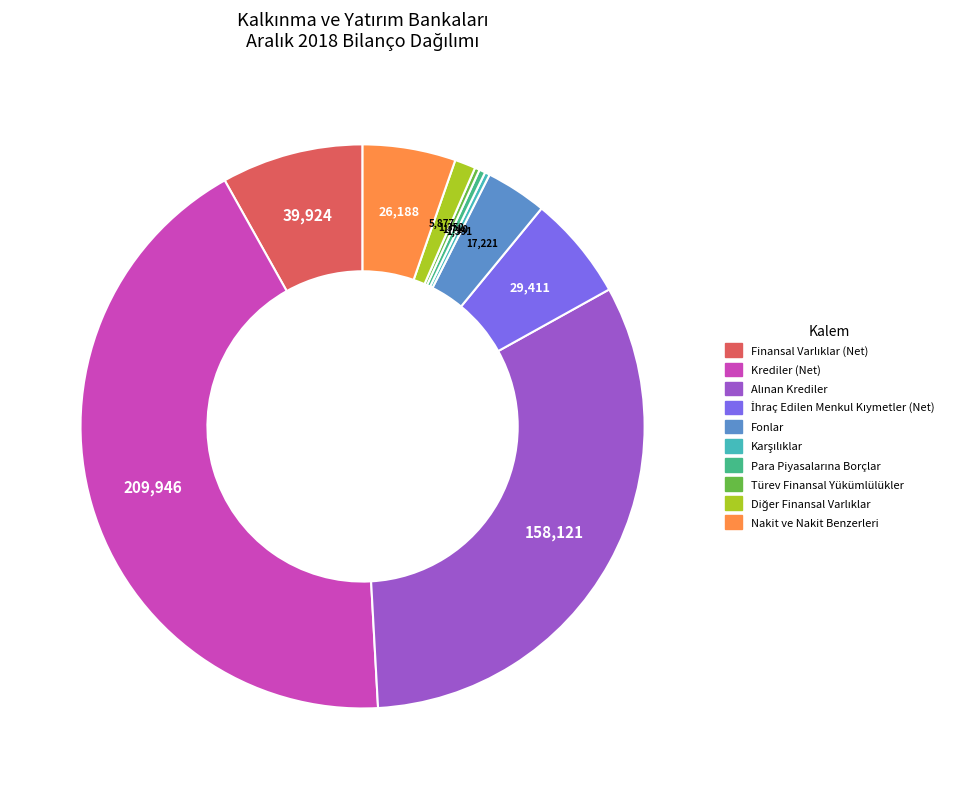

The Fonlar slice represents 4% of the pie. True or false?

True